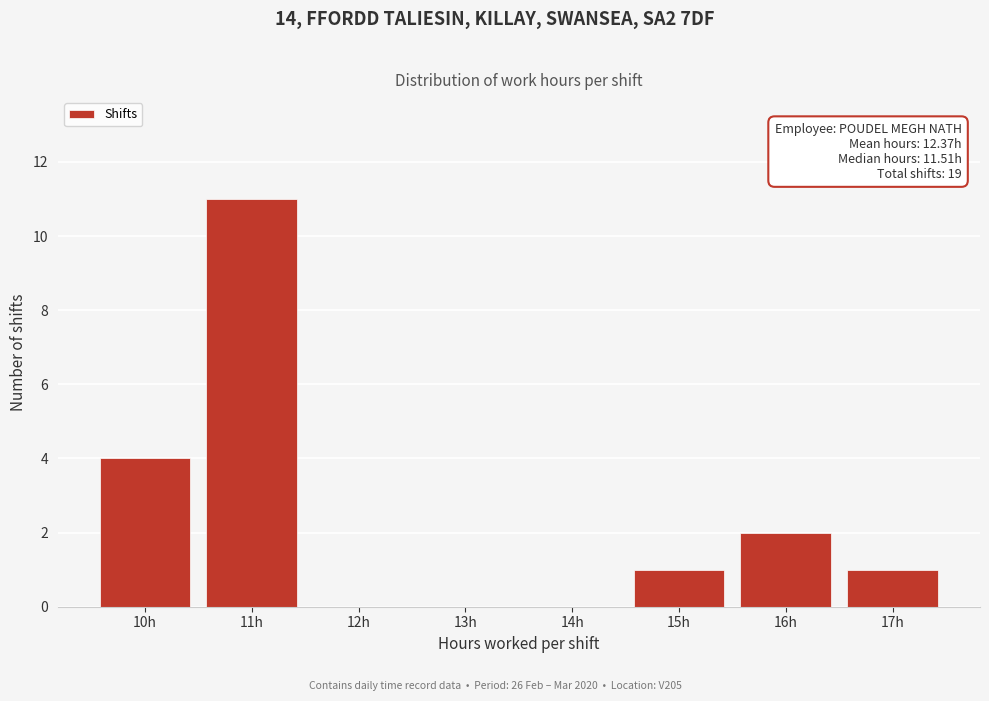

Reading right to left, list all the values displayed in this chart.

17h=1	16h=2	15h=1	14h=0	13h=0	12h=0	11h=11	10h=4